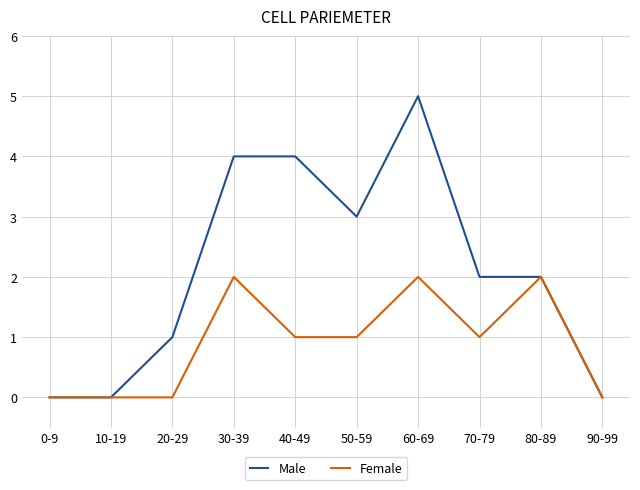

What is the difference between the second highest and second lowest values in the Female series?

2